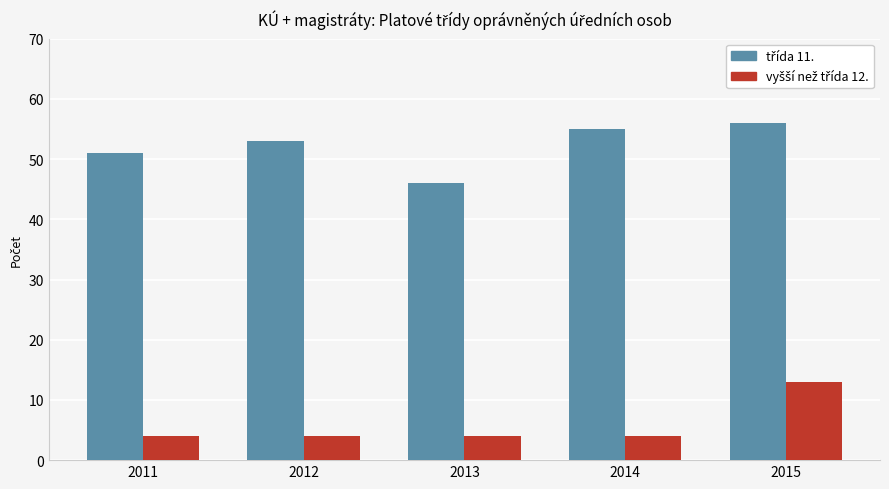

What is the maximum value shown in the chart?

56